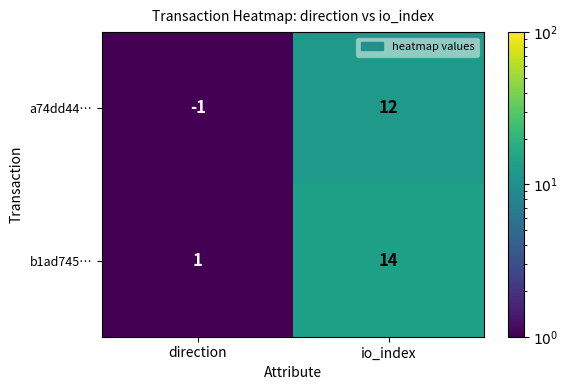

Which category has the lowest value across all series?

direction